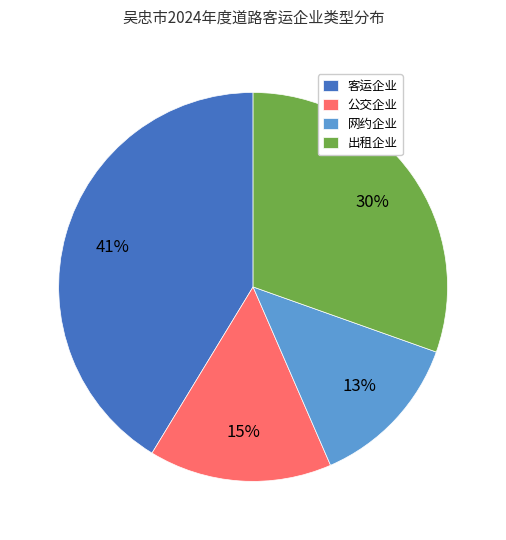

Does any single category account for the majority?

No